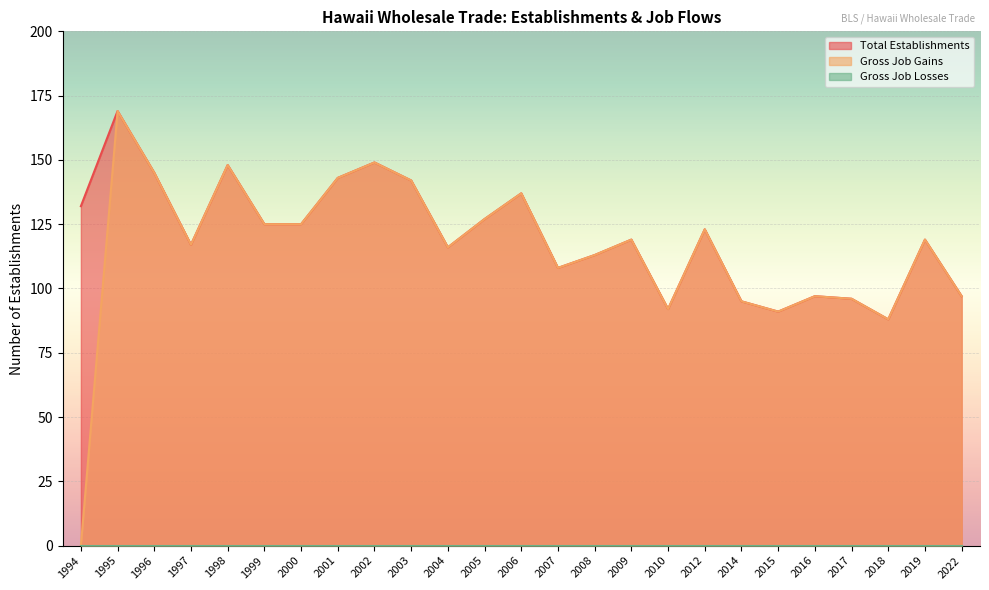

What is the maximum value for Gross Job Gains?

169